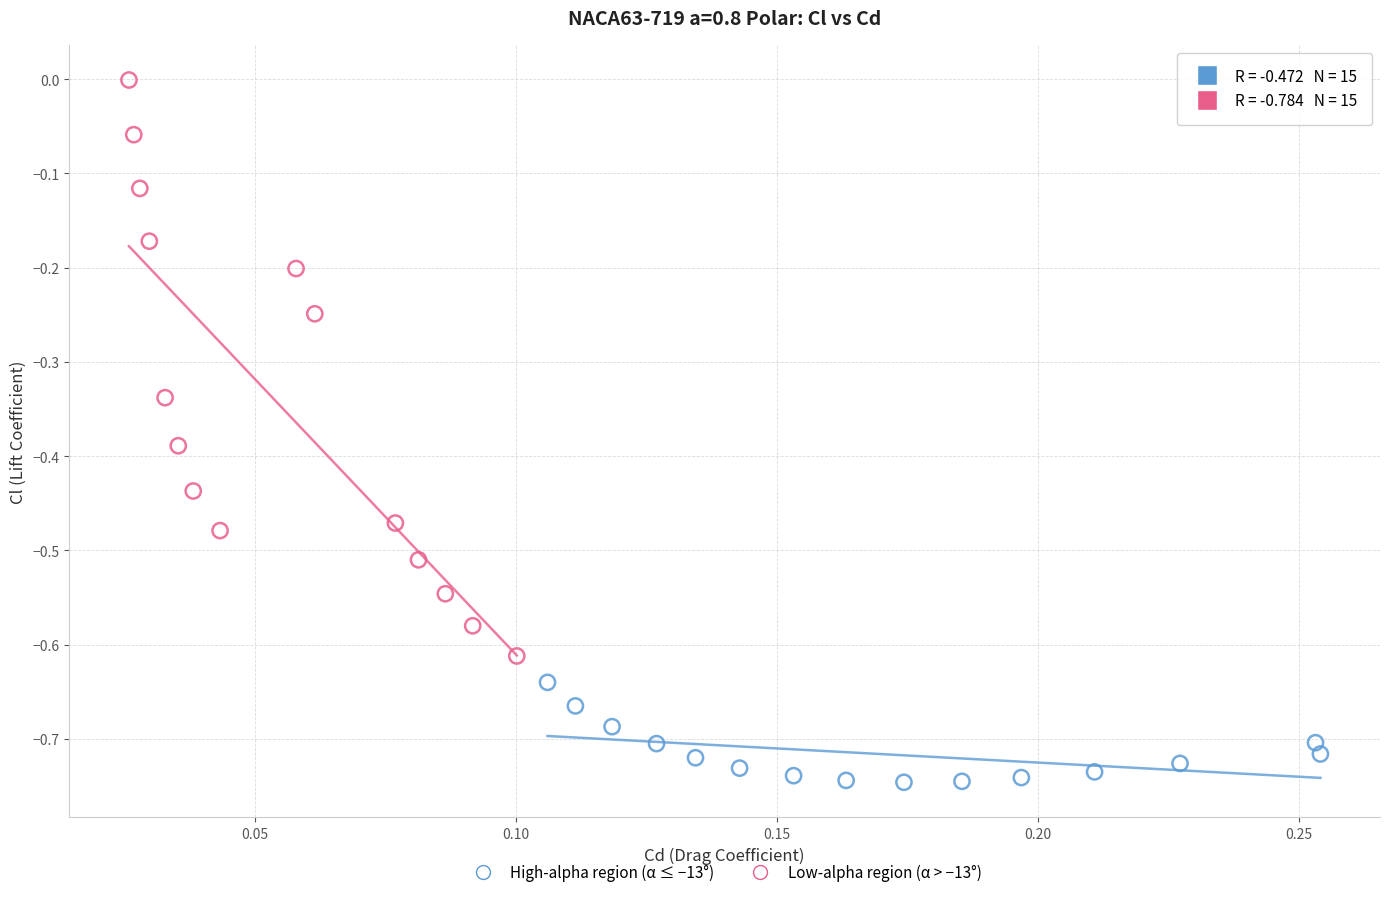

Which series reaches the minimum Y coordinate?

High-alpha region (α ≤ −13°)